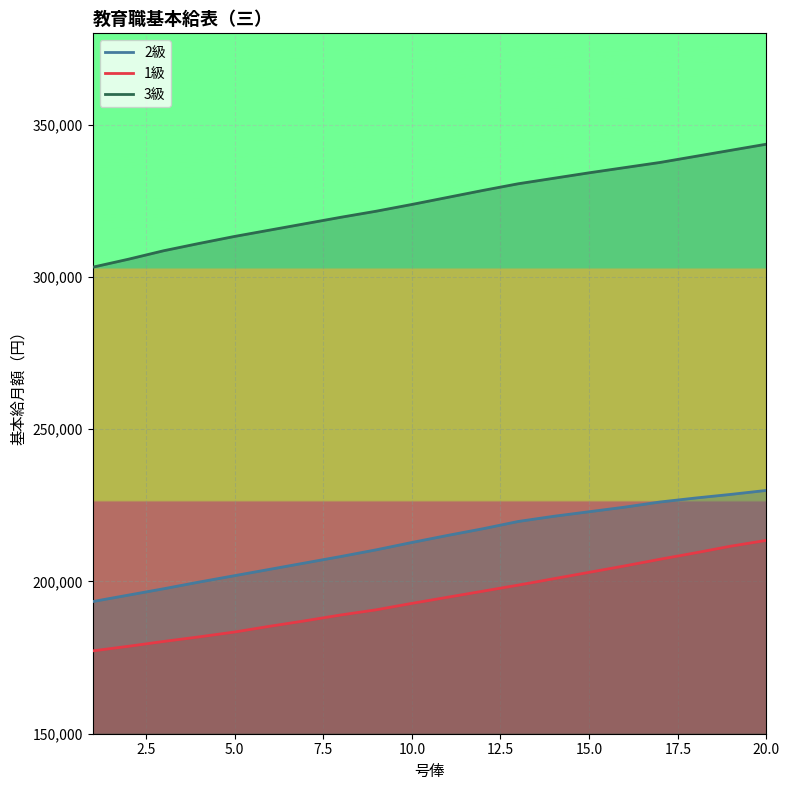

True or false: 2級 and 3級 cross at least once.

False